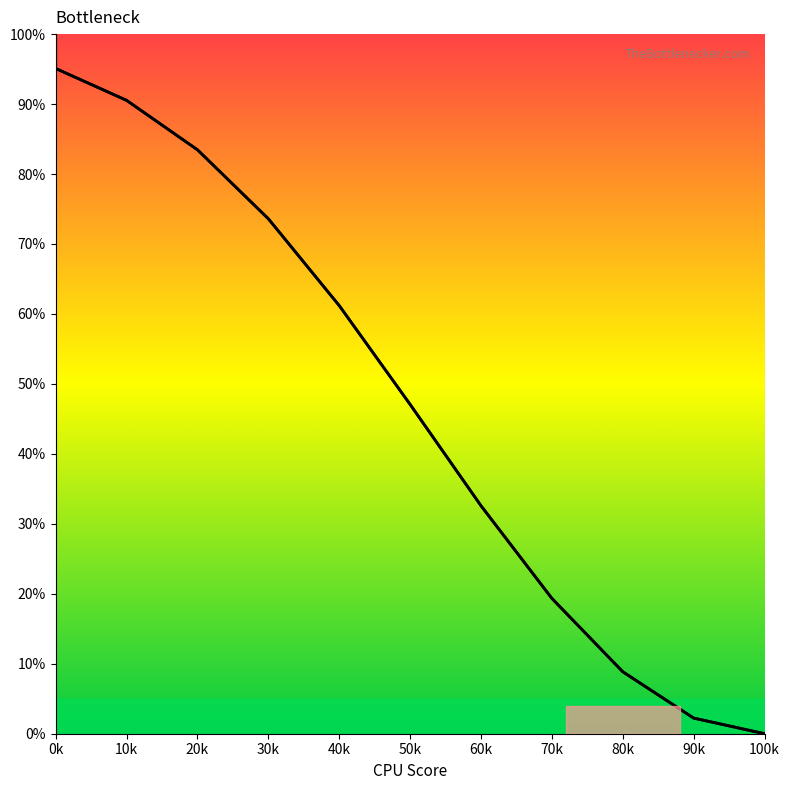

What is the change in value from 30k to 50k?

-0.3